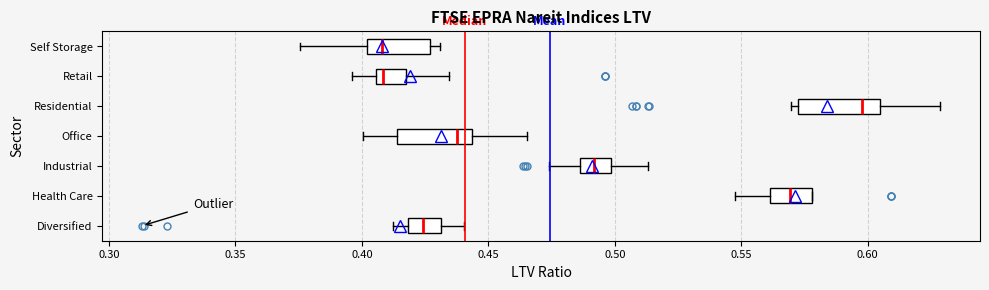

Reading bottom to top, read every box against the x-axis: the position of its median line, the range the box covers, and the ends of its whiskers. The values are not printed on the chart, so give them approximately, as read against the axis.

Diversified: median 0.425, box 0.420 to 0.430, whiskers 0.410 to 0.440
Health Care: median 0.570, box 0.560 to 0.580, whiskers 0.545 to 0.580
Industrial: median 0.490, box 0.485 to 0.500, whiskers 0.475 to 0.515
Office: median 0.440, box 0.415 to 0.445, whiskers 0.400 to 0.465
Residential: median 0.600, box 0.570 to 0.605, whiskers 0.570 (just left of the box's left edge) to 0.630
Retail: median 0.410, box 0.405 to 0.415, whiskers 0.395 to 0.435
Self Storage: median 0.410, box 0.400 to 0.425, whiskers 0.375 to 0.430